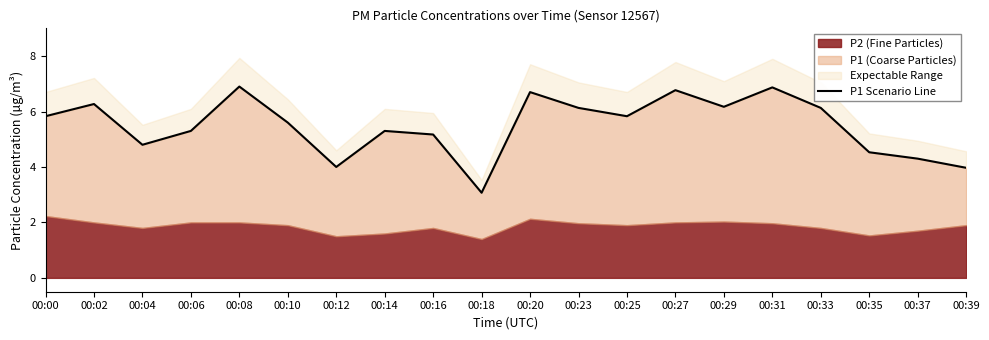

Does the chart have visible grid lines?

No